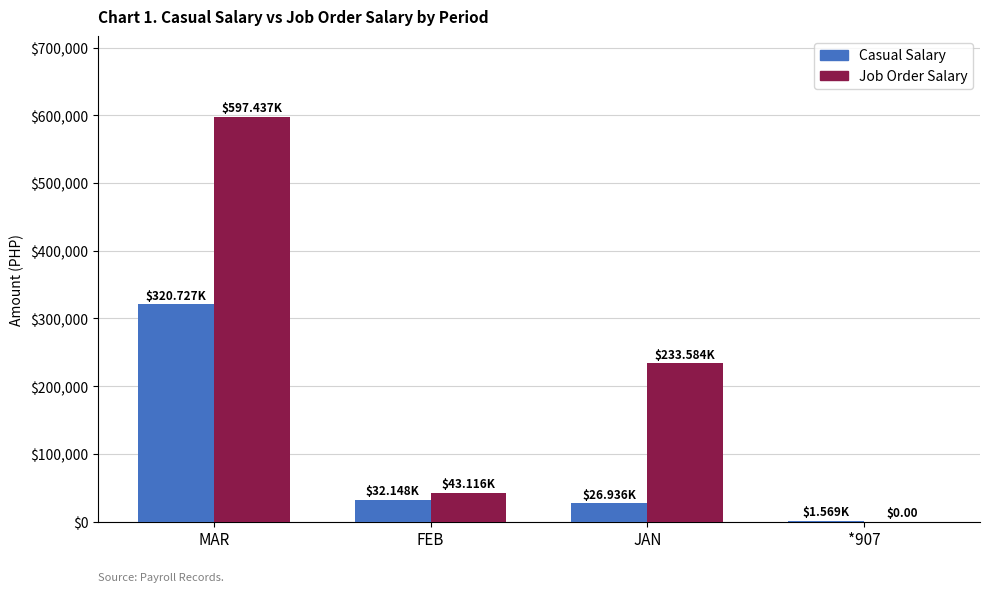

Where is Job Order Salary nearest to the value 298718?

JAN